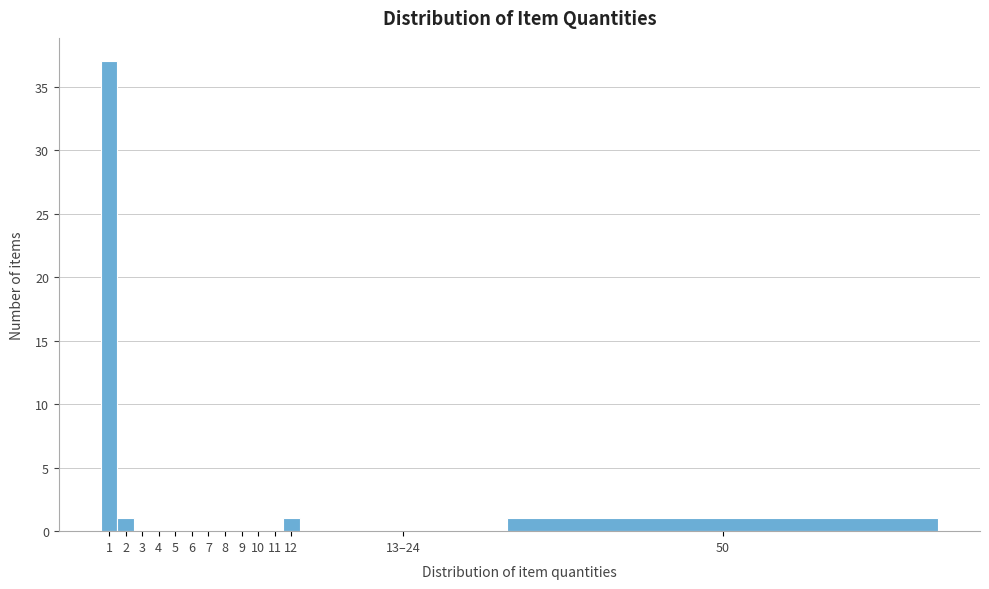

Reading right to left, what are all the values shown in this chart?

50=1	13–24=0	12=1	11=0	10=0	9=0	8=0	7=0	6=0	5=0	4=0	3=0	2=1	1=37